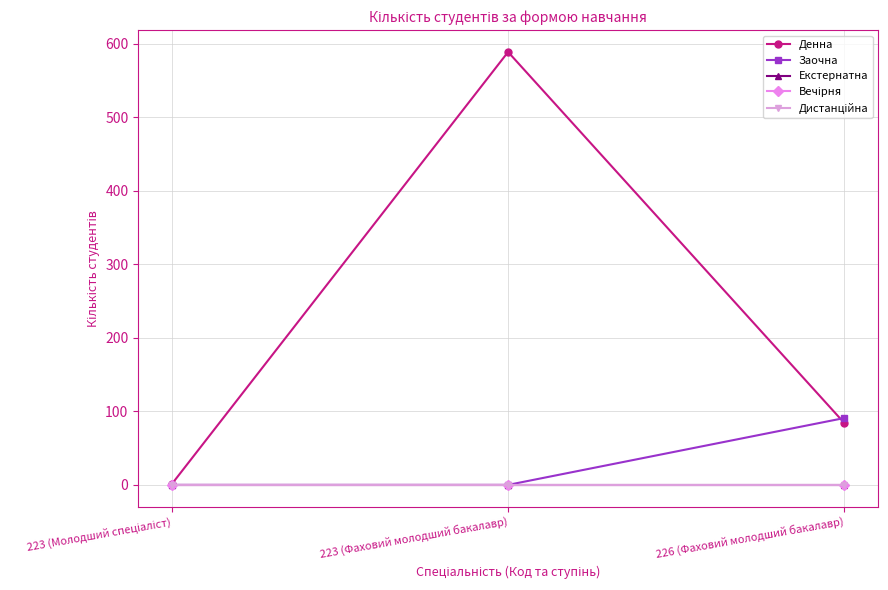

Is this an area chart (filled region under the line)?

No